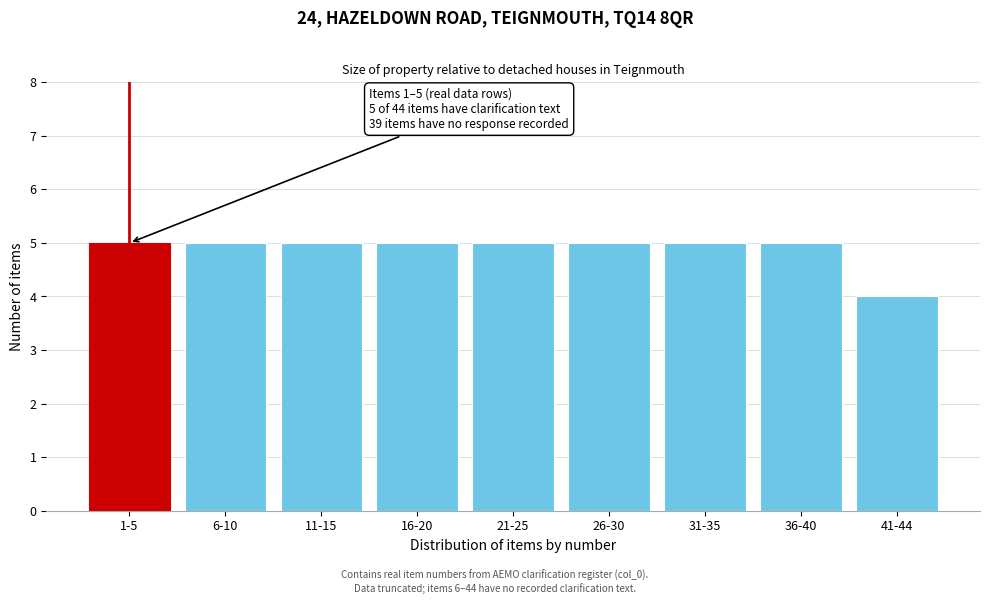

Reading left to right, transcribe all the data shown in this chart.

5	5	5	5	5	5	5	5	4